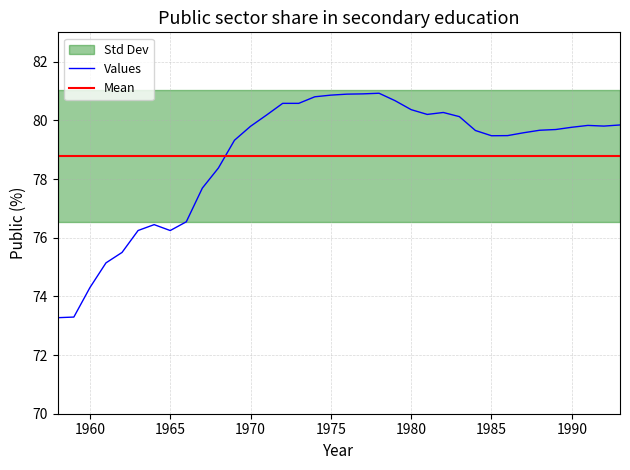

What is the smallest value displayed?

73.3